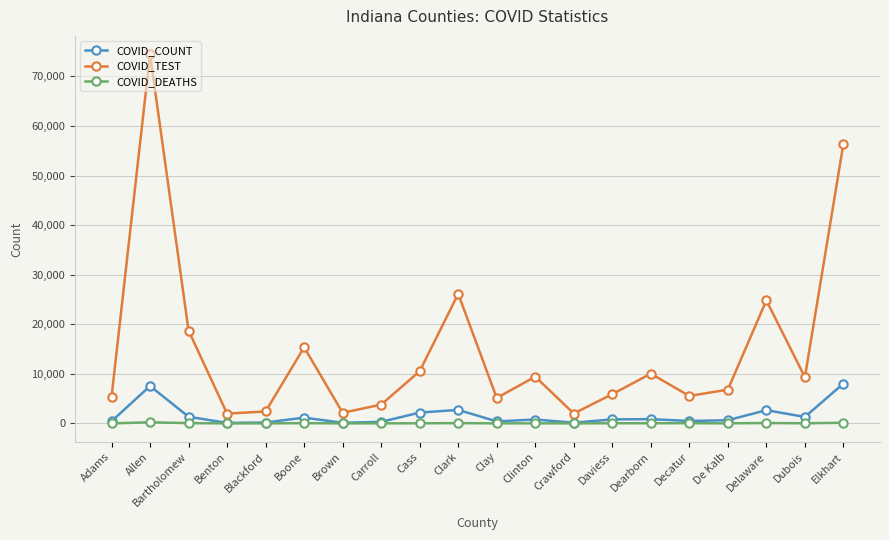

True or false: COVID_COUNT and COVID_TEST intersect in this chart.

False